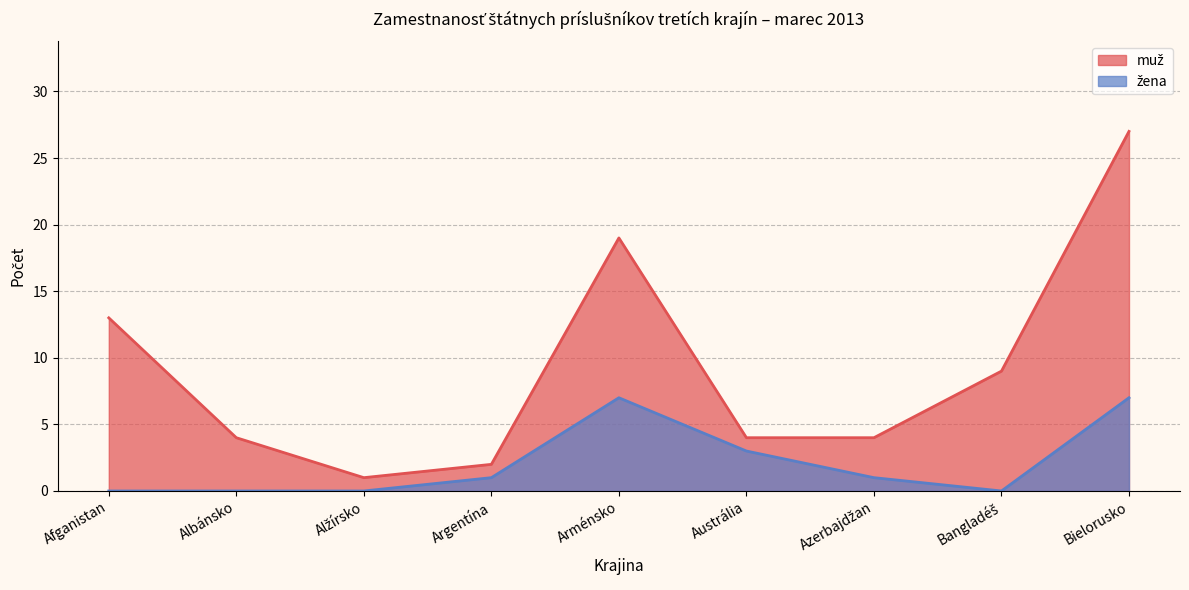

Where is muž nearest to the value 13?

Afganistan